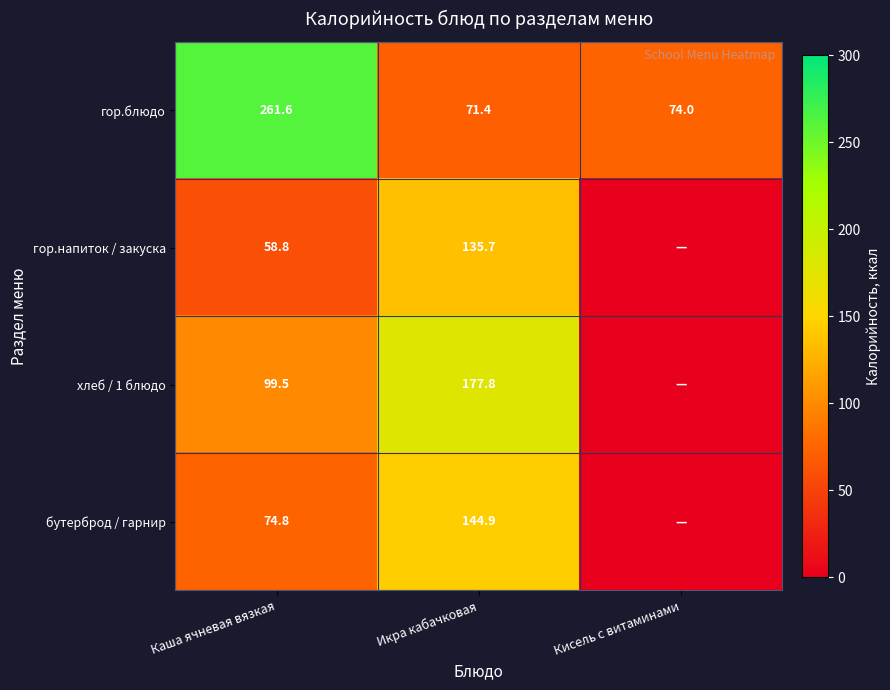

The value of гор.блюдо at Каша ячневая вязкая is 421.6. True or false?

False